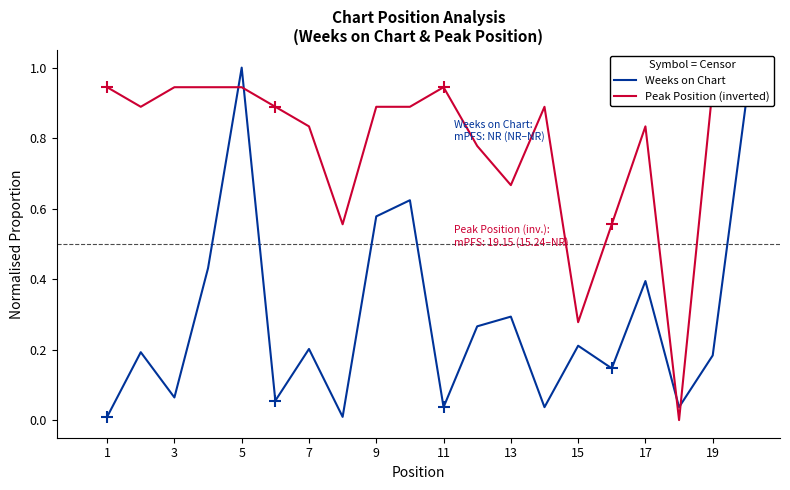

What are all the series names shown in the legend?

Weeks on Chart, Peak Position (inverted)